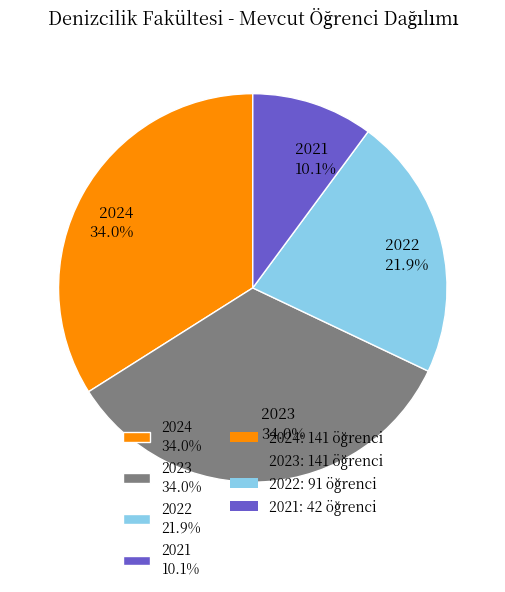

Approximately how many times larger is the value at 2023 34.0% compared to 2024 34.0%?

1.0